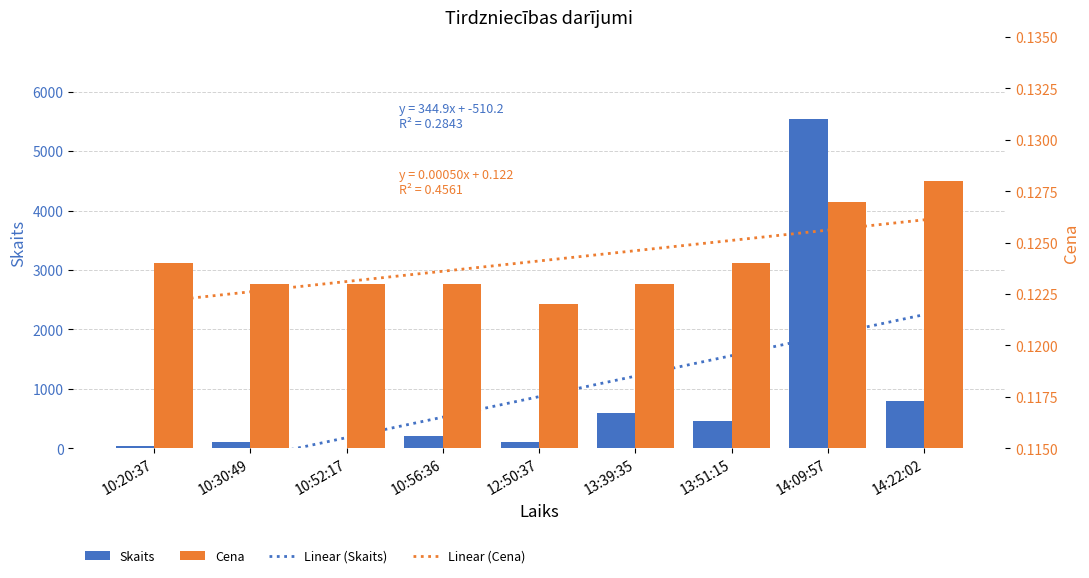

Which label corresponds to the largest value in the chart?

14:09:57